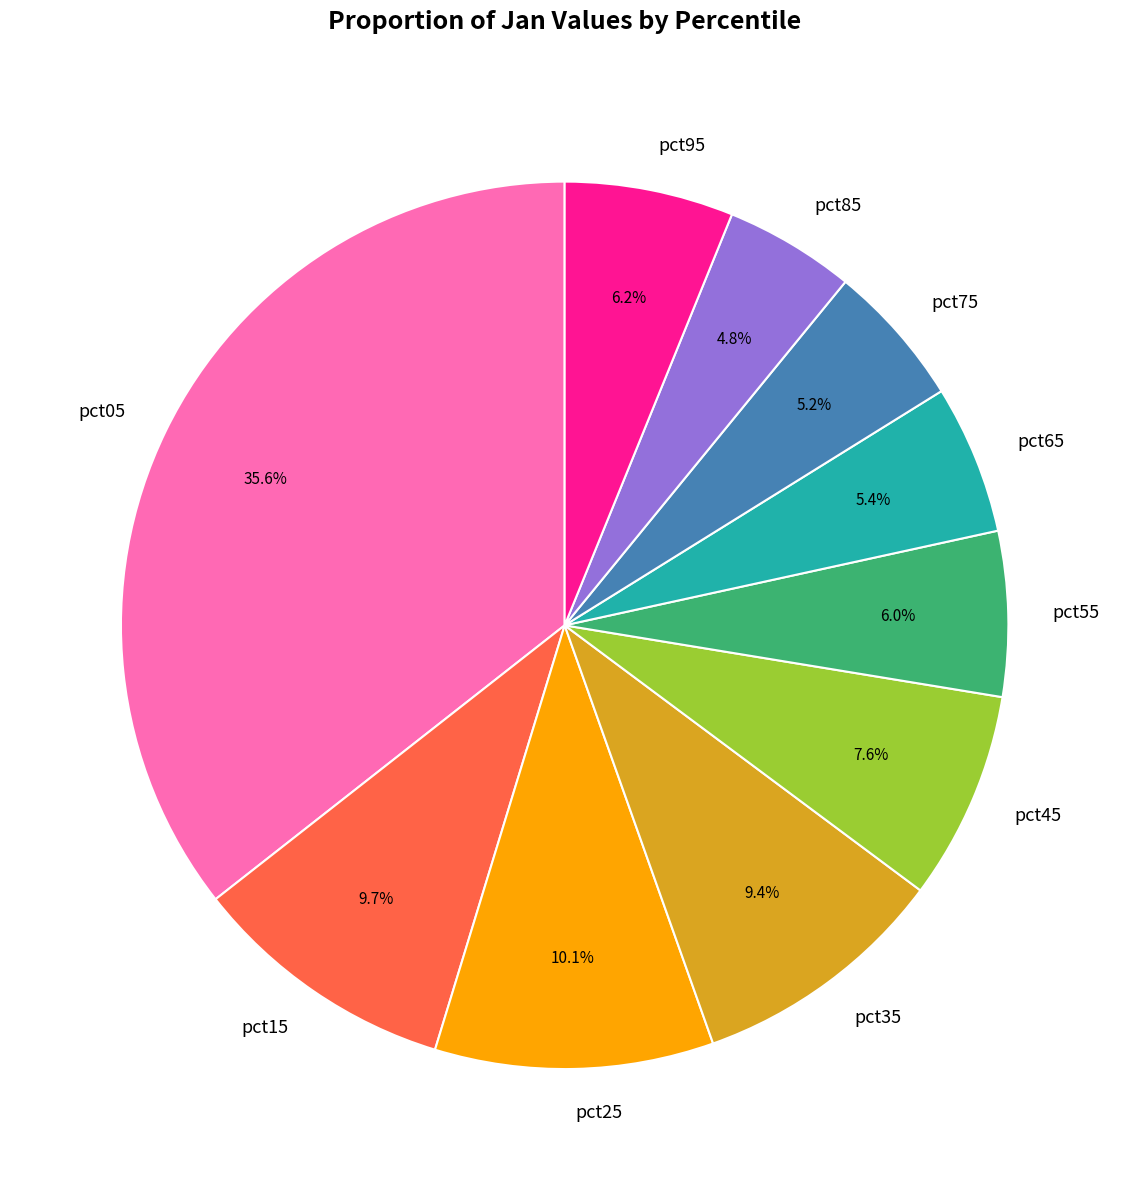

How many slices are in this pie chart?

10